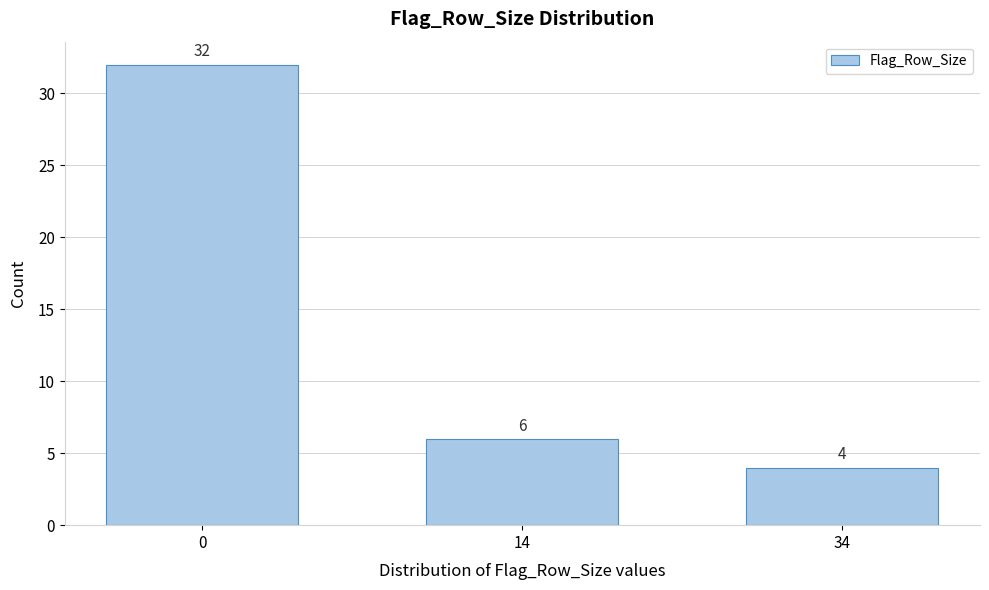

Reading right to left, list all the values displayed in this chart.

34=4	14=6	0=32